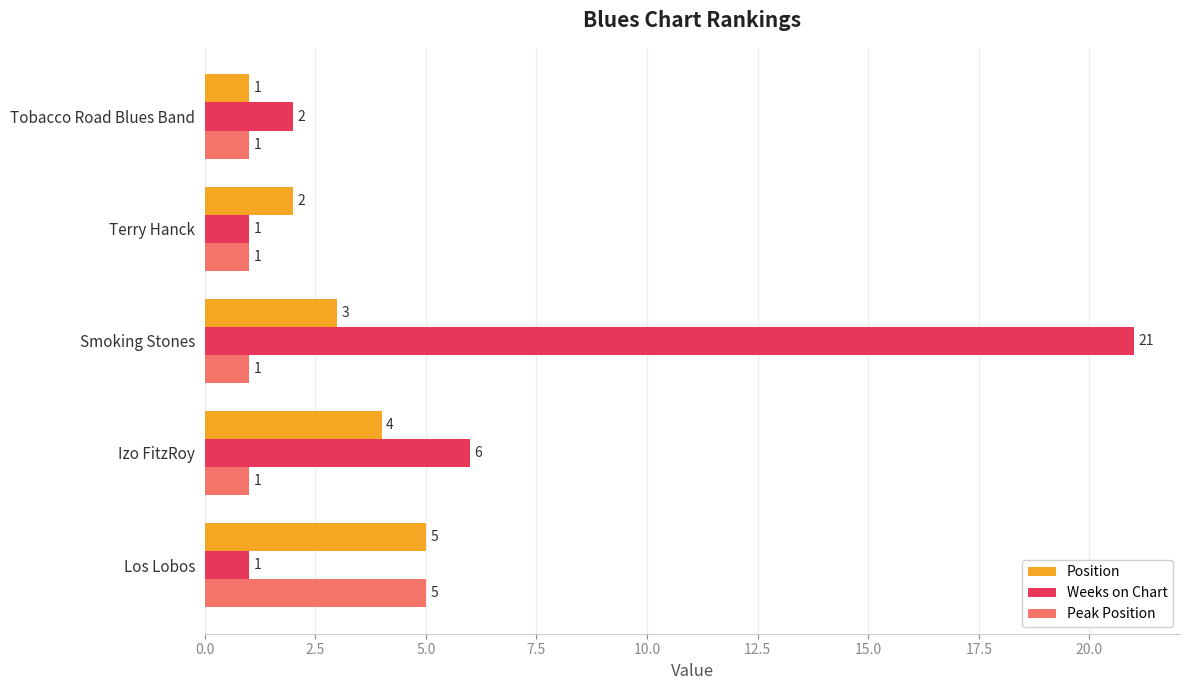

The Peak Position series shows 9 at Los Lobos. True or false?

False